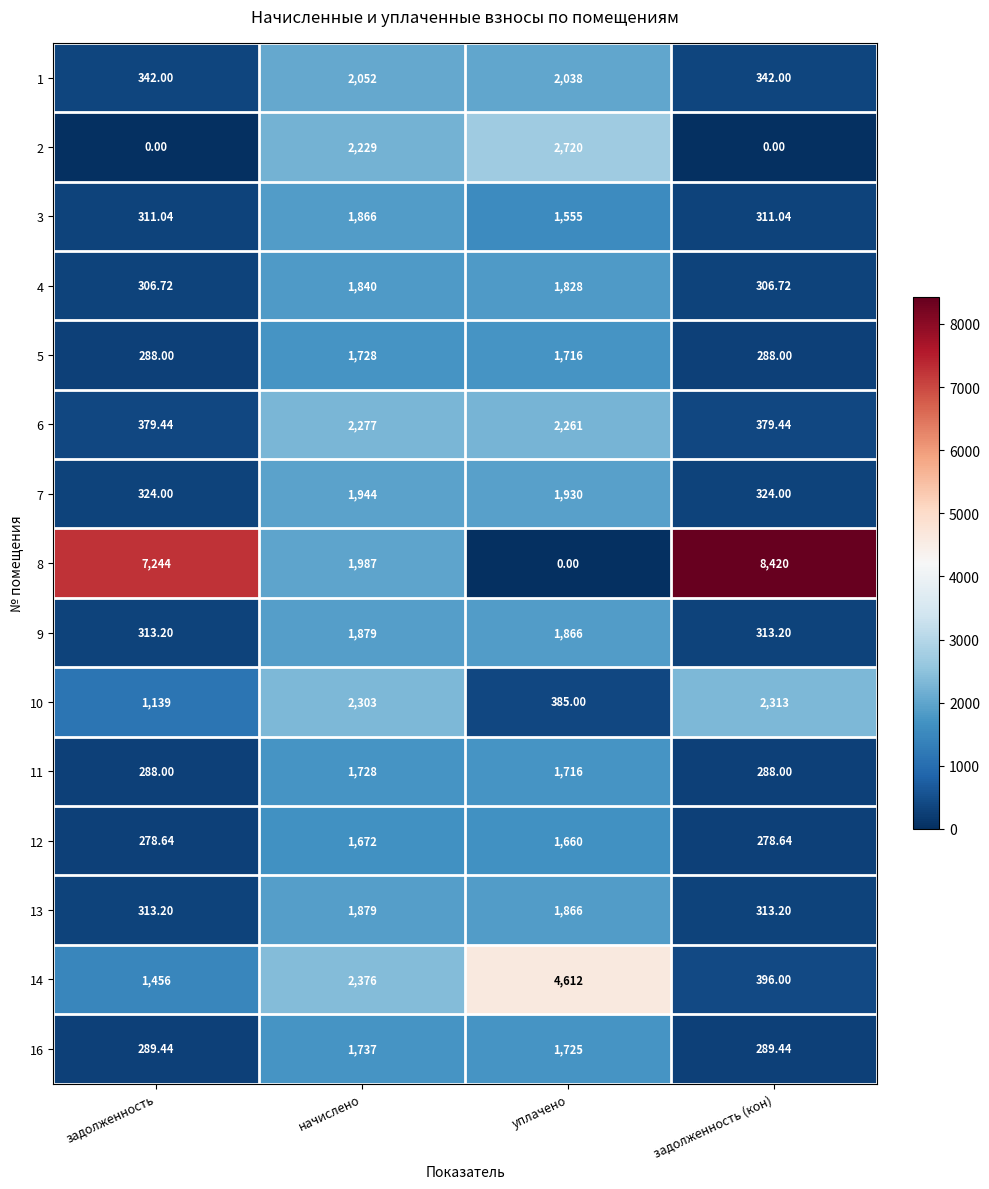

Which series has the largest total across all categories?

8